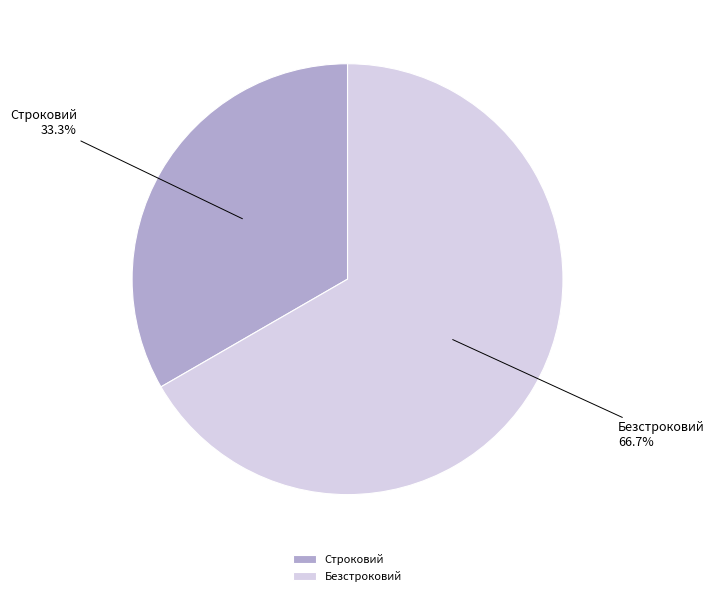

Which has a higher value, Строковий or Безстроковий?

Безстроковий